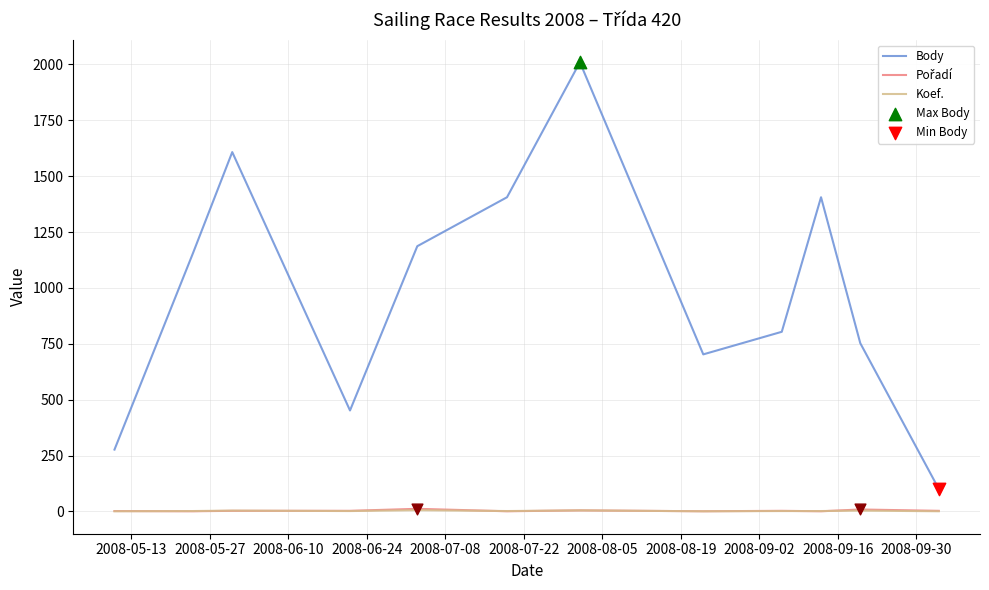

At how many categories does at least one series exceed 1833?

1